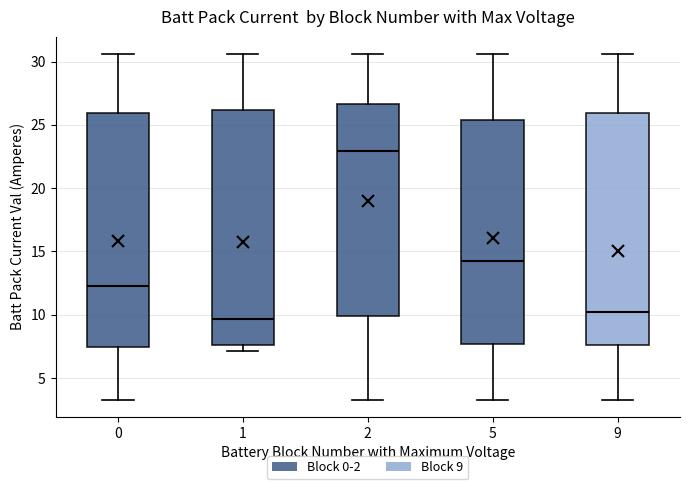

Reading left to right, transcribe this box plot: for each box, give where its median line is, the range the box spans, and where its two whiskers end, as read against the y-axis. The values are not printed on the chart, so give them approximately, as read against the axis.

0: median 12.5, box 7.5 to 26.0, whiskers 3.5 to 30.5
1: median 9.5, box 7.5 to 26.0, whiskers 7.0 to 30.5
2: median 23.0, box 10.0 to 26.5, whiskers 3.5 to 30.5
5: median 14.5, box 7.5 to 25.5, whiskers 3.5 to 30.5
9: median 10.5, box 7.5 to 26.0, whiskers 3.5 to 30.5